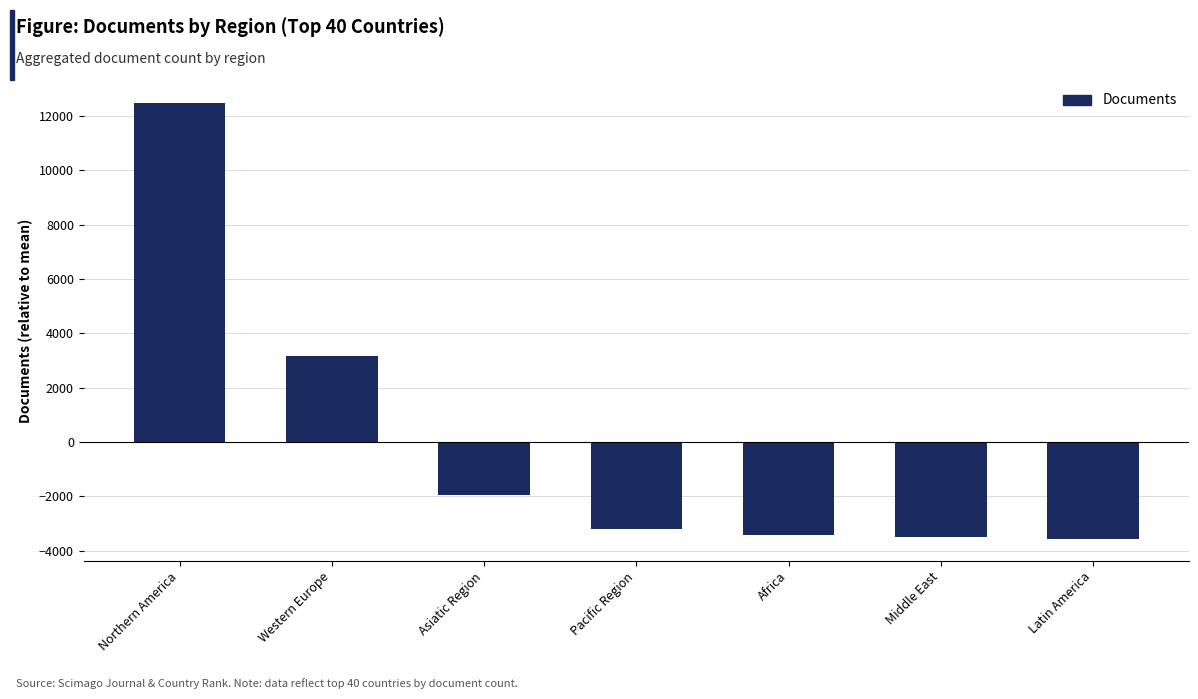

What is the sum of the values at Latin America and Pacific Region?

-6761.4